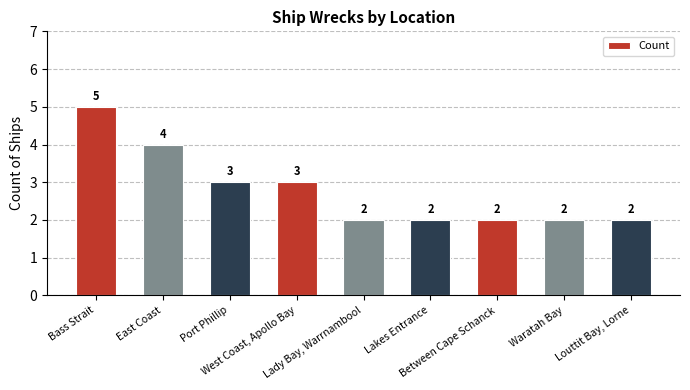

How many data points are above 2?

4